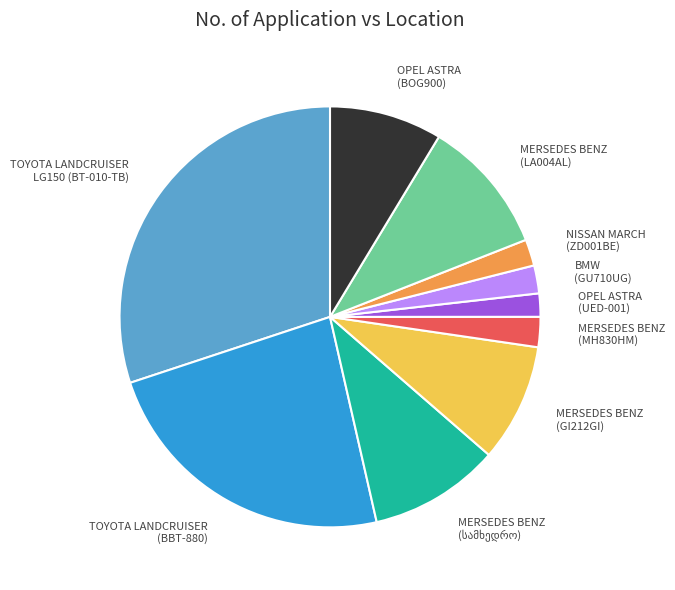

The MERSEDES BENZ (GI212GI) slice represents 18% of the pie. True or false?

False